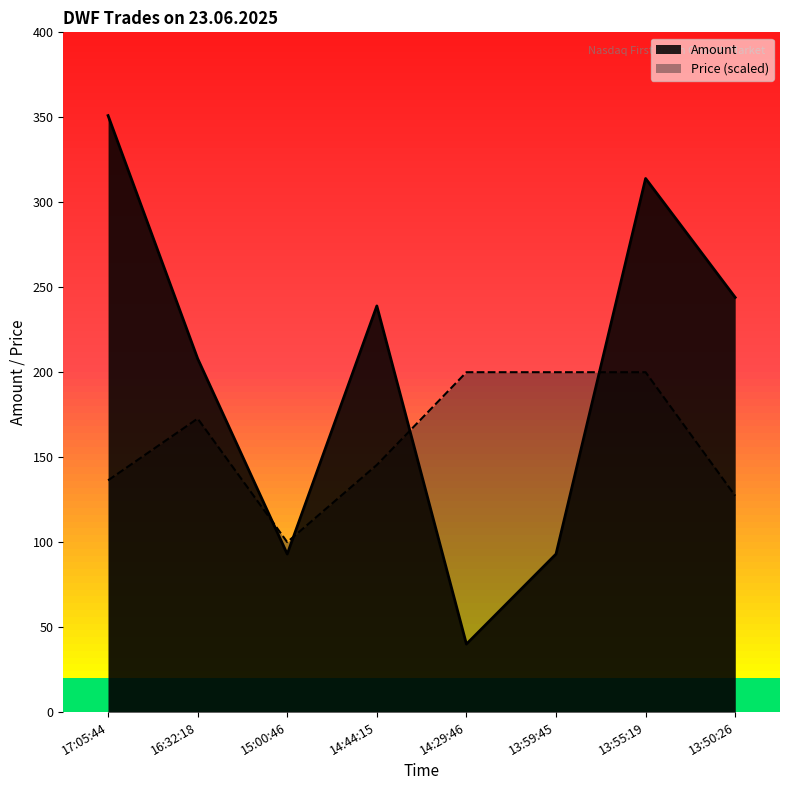

What is the label of the 2nd point from the left?

16:32:18